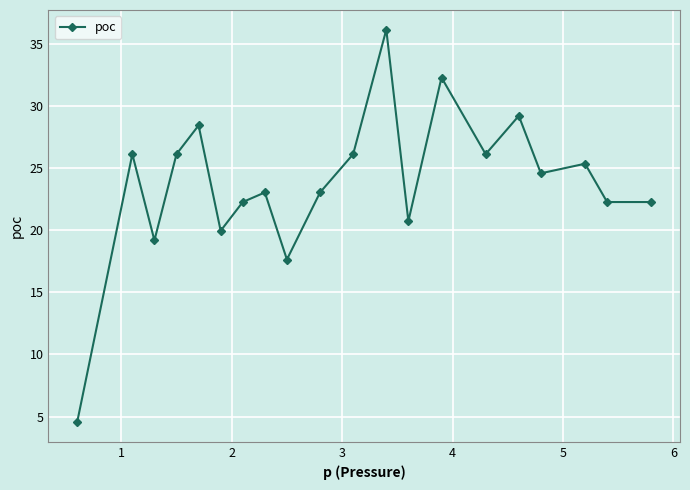

What is the value of the 16th point from the left?

29.2